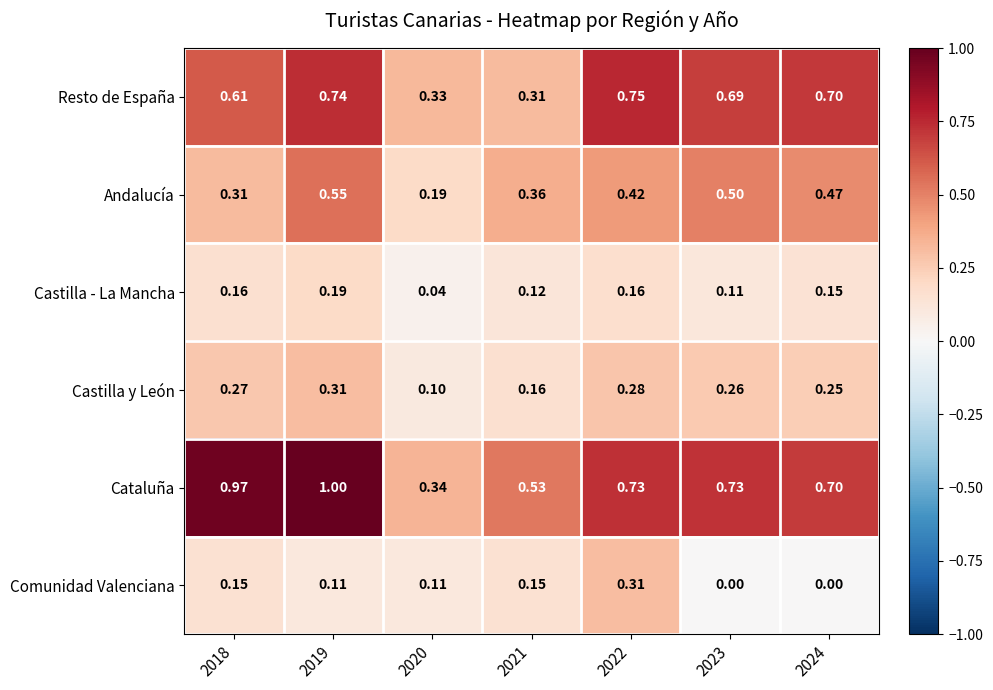

Between 2018 and 2019, which series saw the biggest shift?

Andalucía